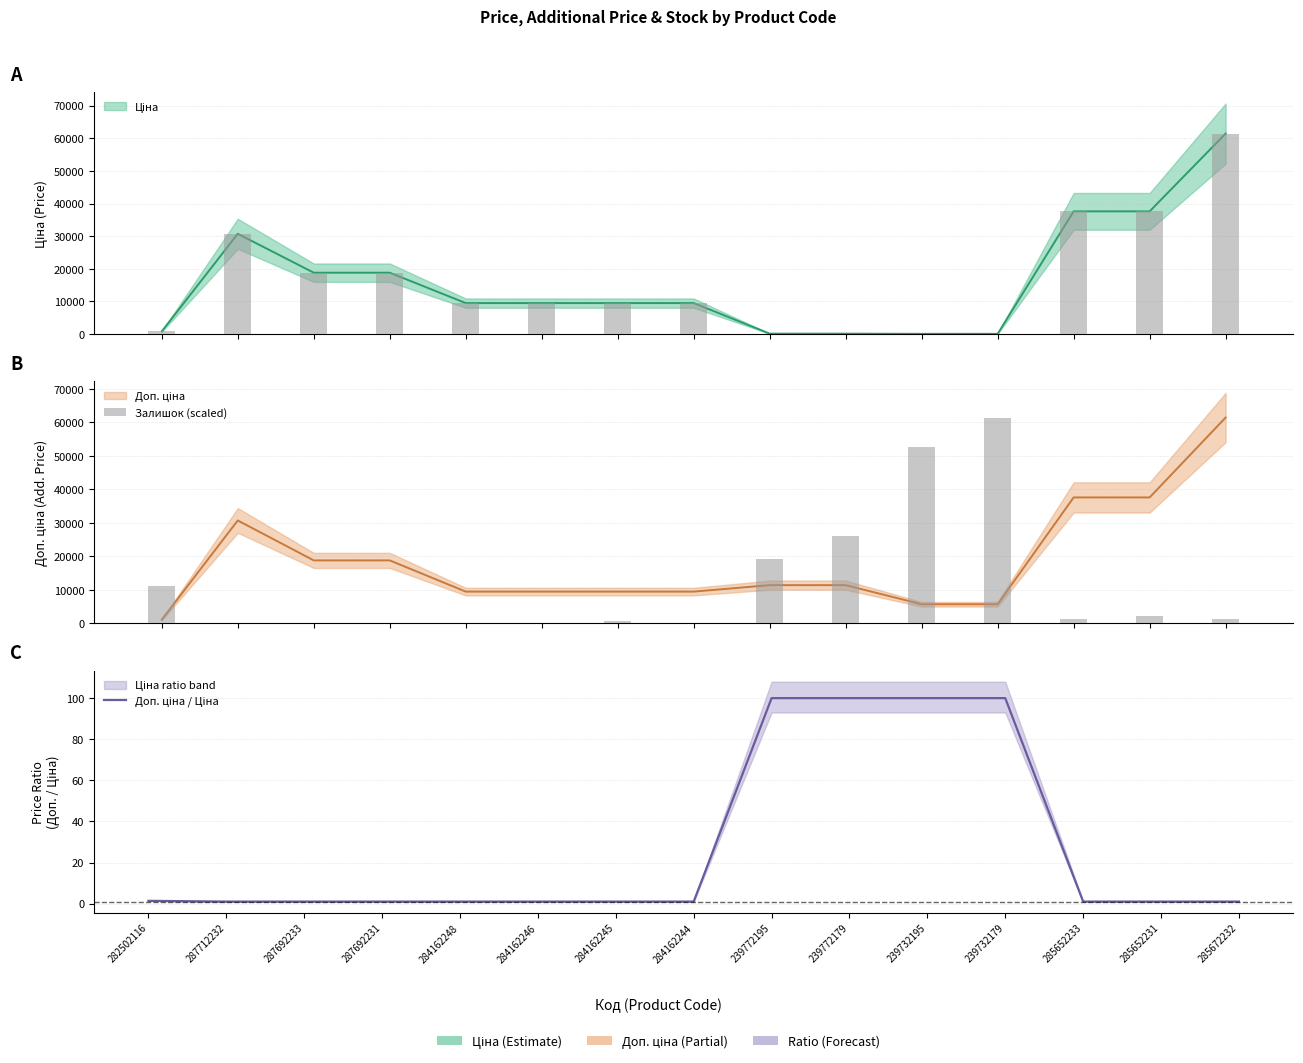

What is the sum of the Доп. ціна / Ціна values at 239732195 and 284162246?

101.0